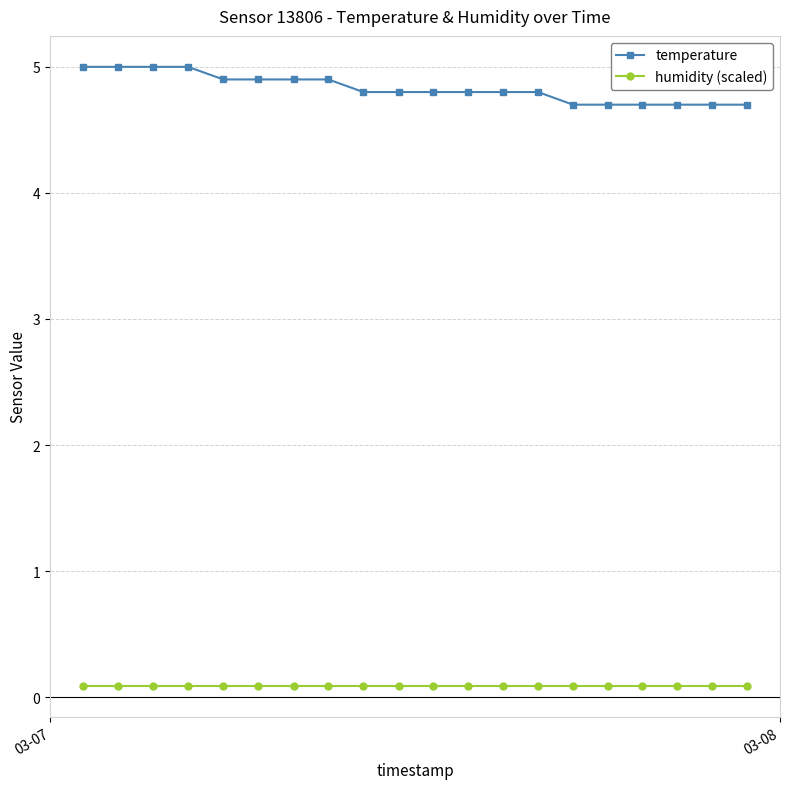

True or false: humidity (scaled) and temperature intersect in this chart.

False